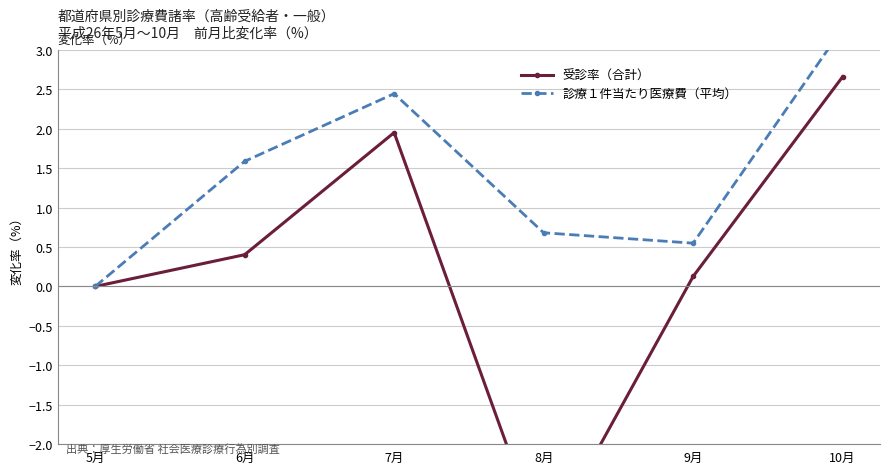

What is the label of the 5th point from the left?

9月